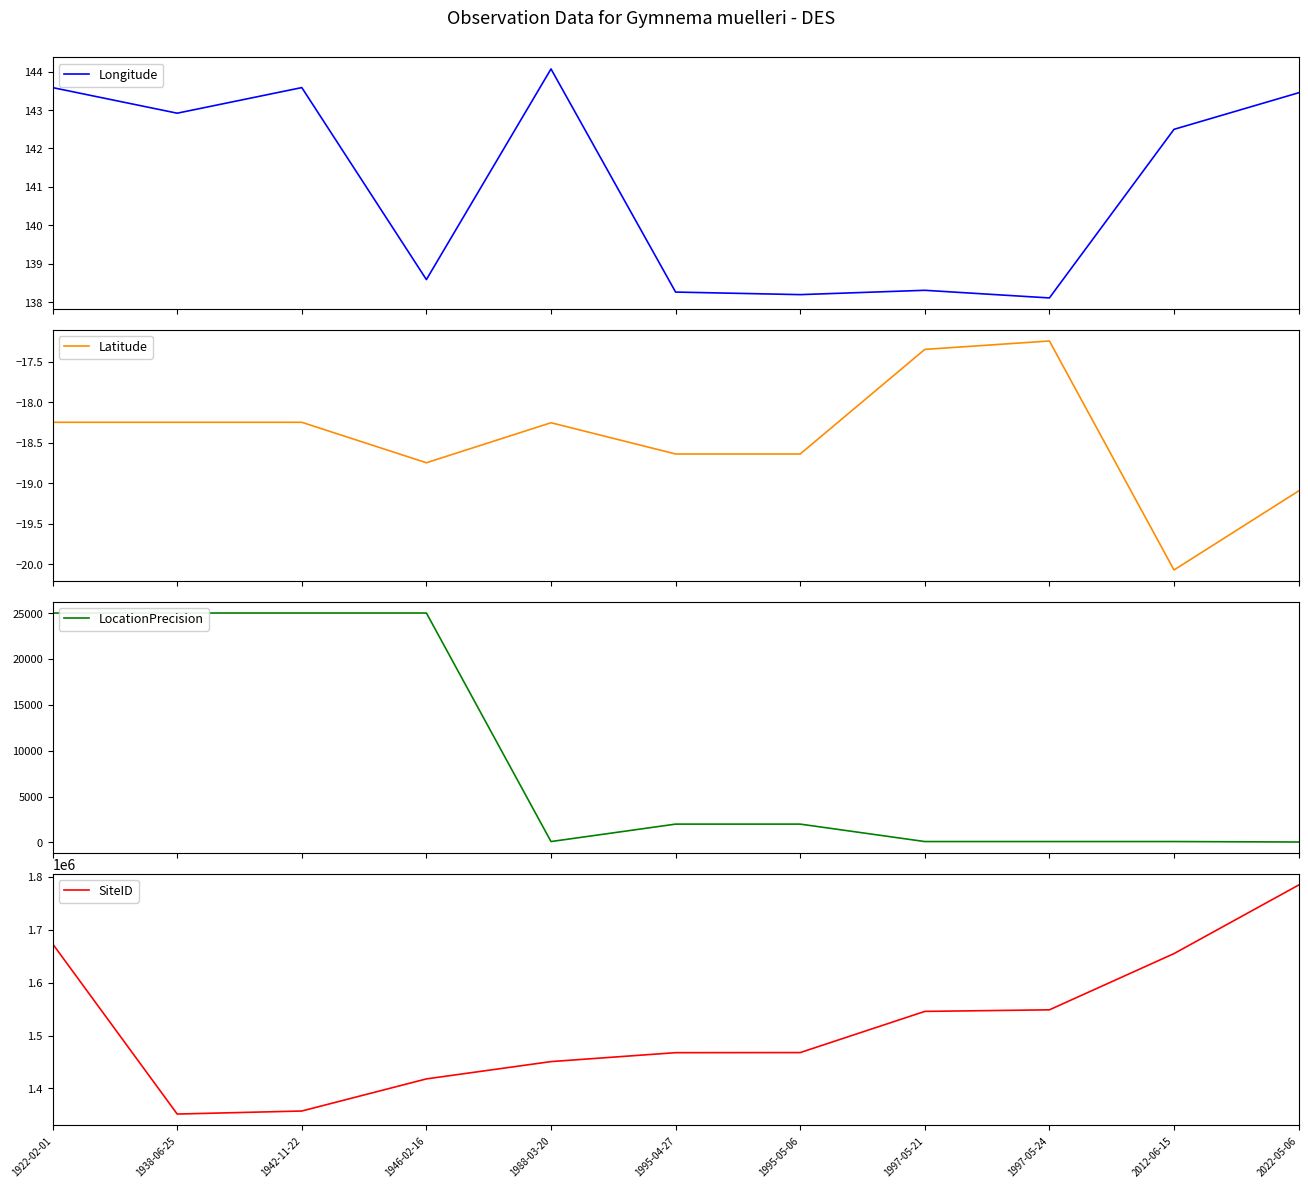

True or false: LocationPrecision has a value of 54.1 at 2012-06-15.

False